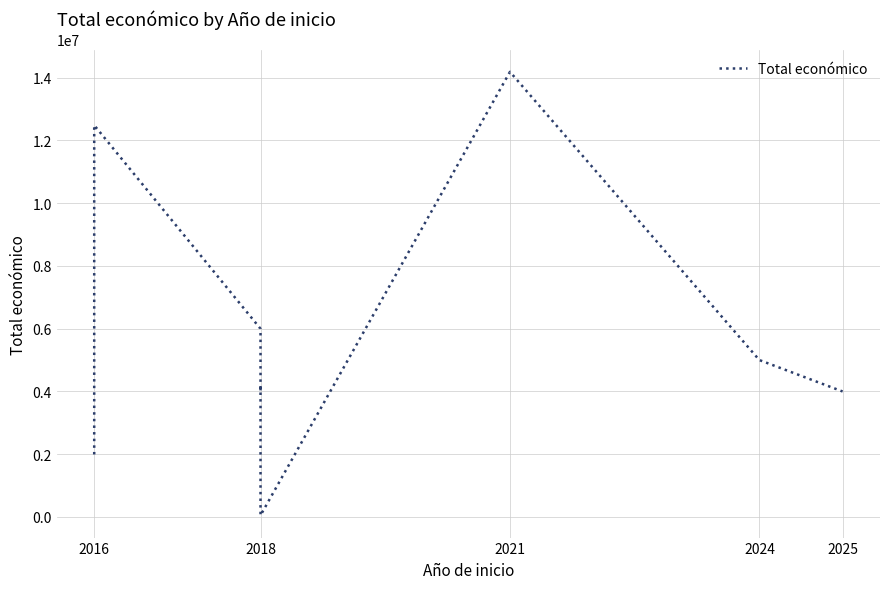

Does the chart display data point markers on the line(s)?

No